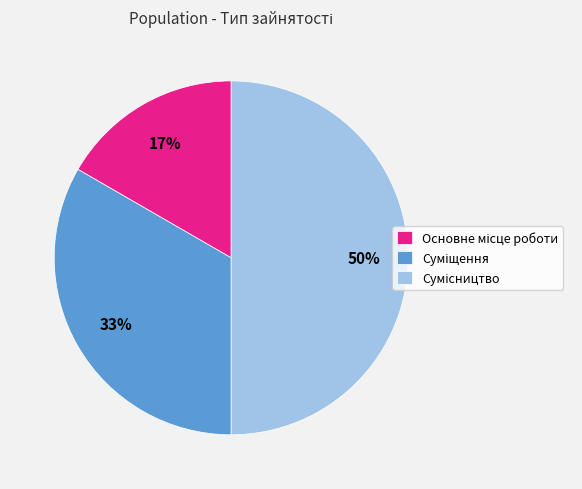

To the nearest percent, what is the difference between the largest and smallest slice percentages?

33%